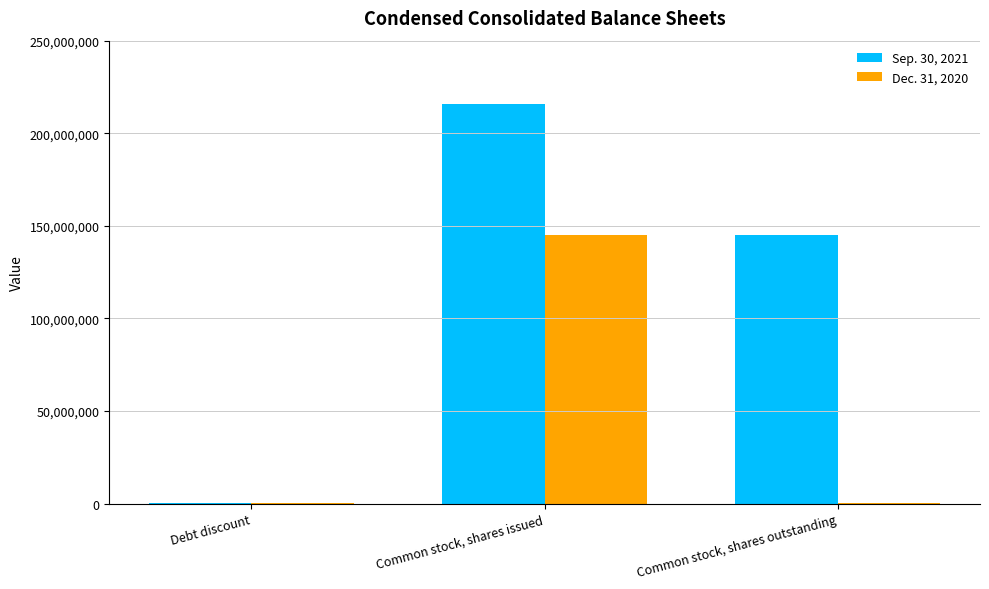

Which category has the highest value in the Sep. 30, 2021 series?

Common stock, shares issued